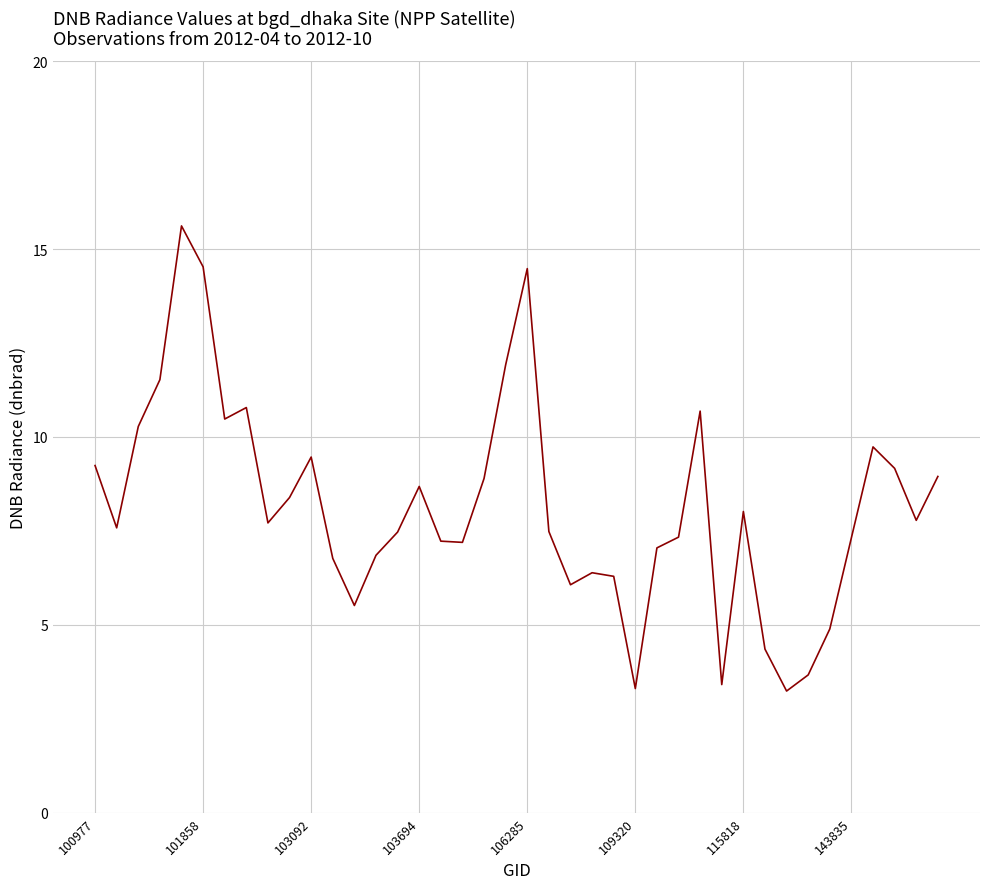

What is the smallest value displayed?

3.2